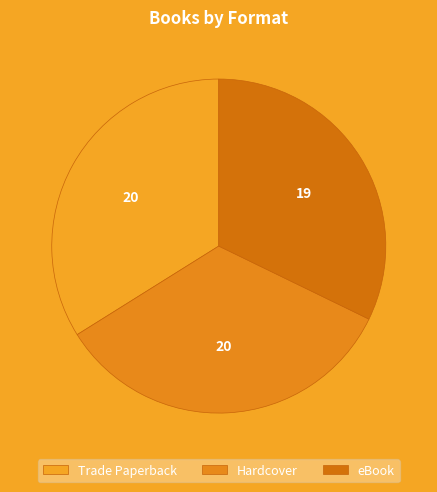

Do Trade Paperback and Hardcover together represent more than half of the pie?

Yes